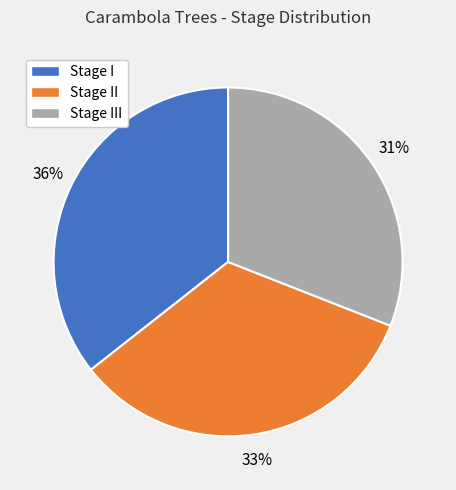

Is there a majority slice in this chart?

No